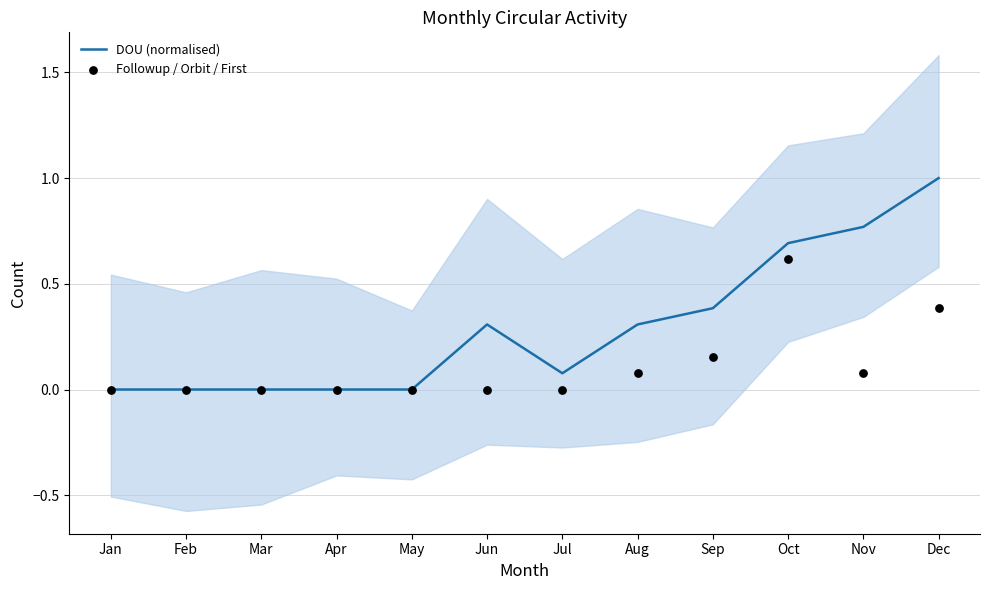

Which series has the widest spread of Y values?

DOU (normalised)